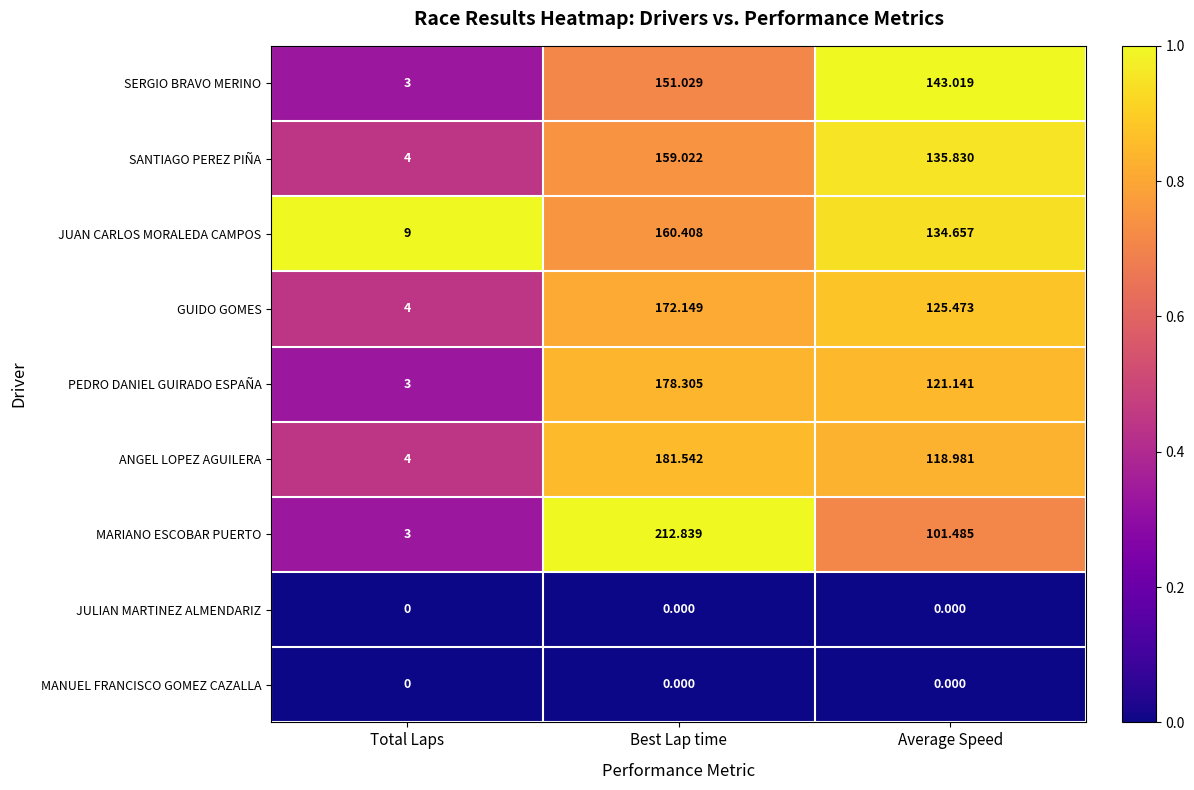

At how many categories does at least one series exceed 0?

3